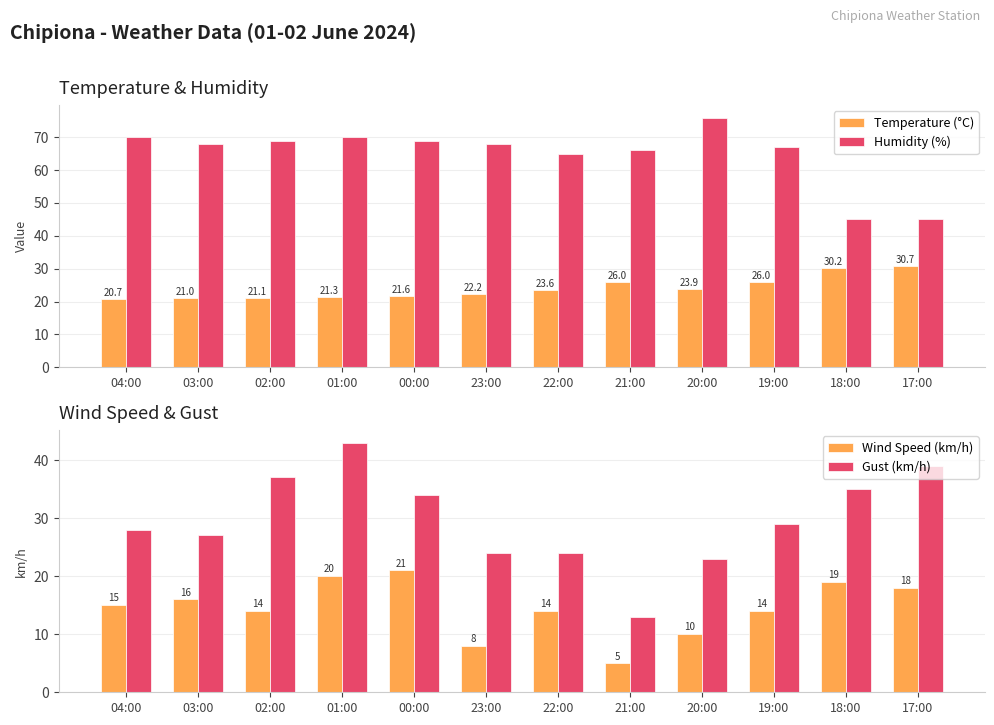

The value of Humidity (%) at 22:00 is 65.0. True or false?

True